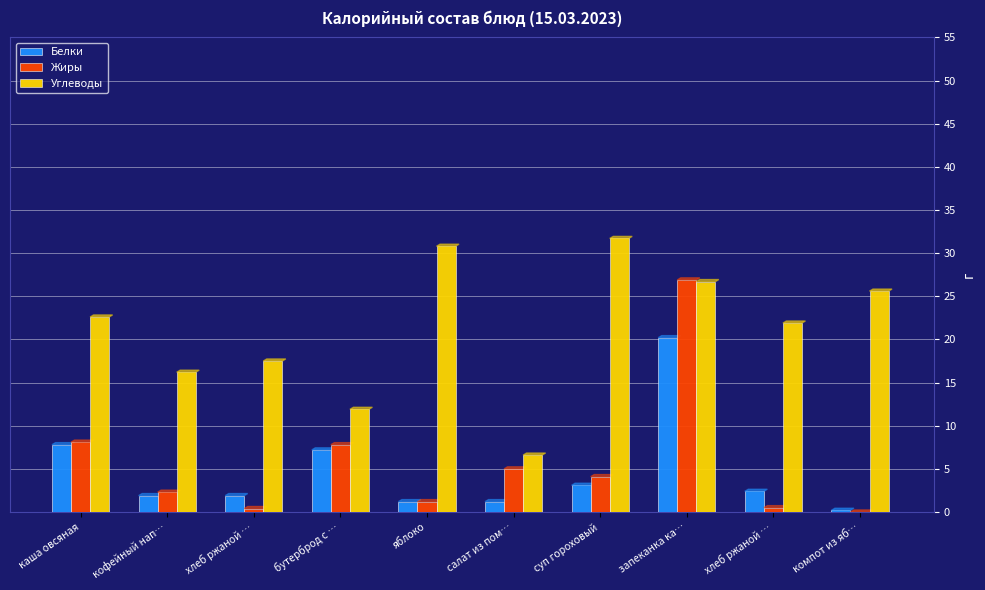

How many series are shown in this chart?

3